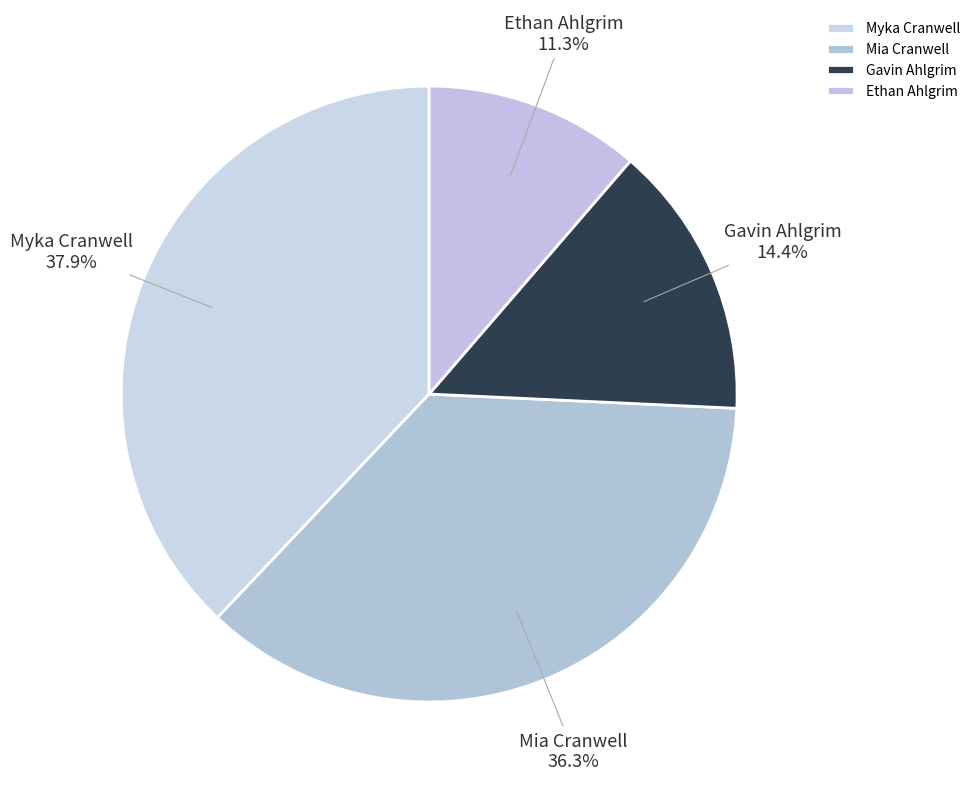

Between Myka Cranwell and Gavin Ahlgrim, which is larger?

Myka Cranwell